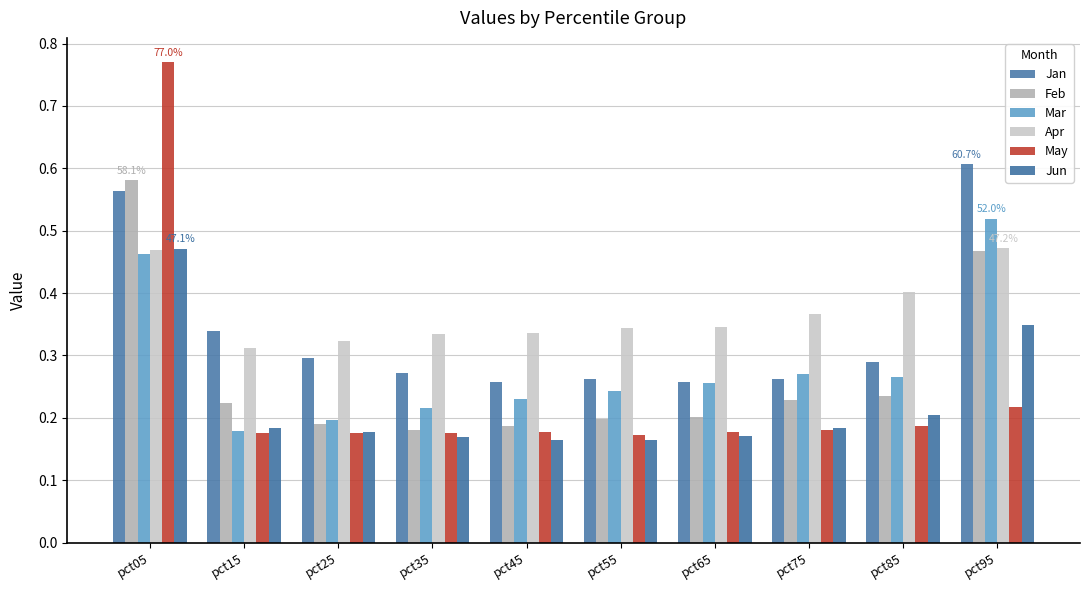

The Jan series shows 0.1 at pct75. True or false?

False